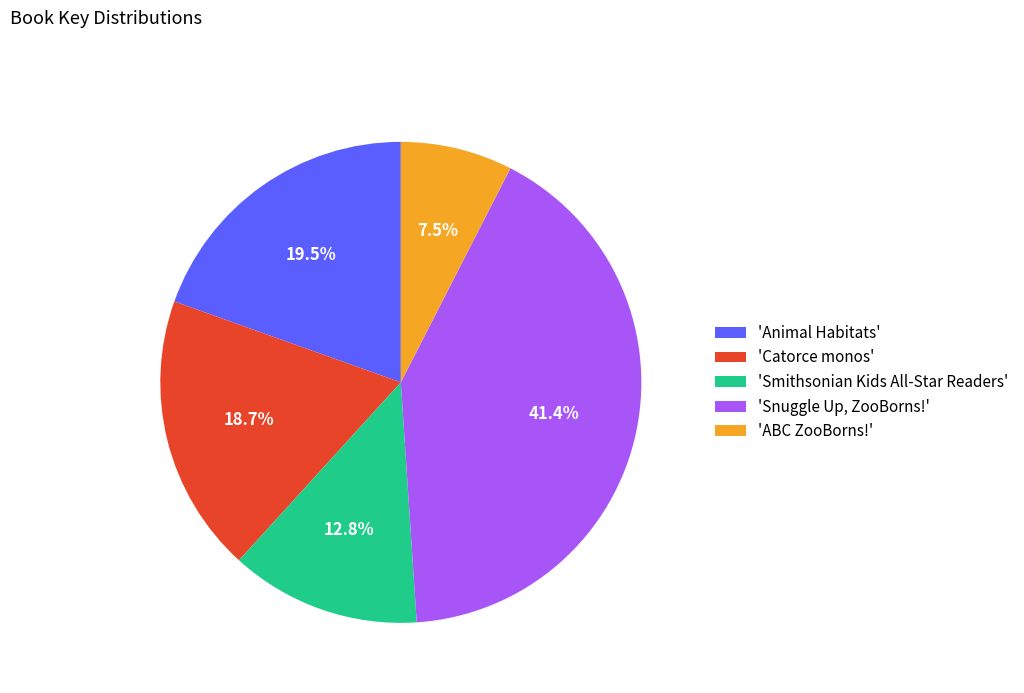

Does any single category account for the majority?

No